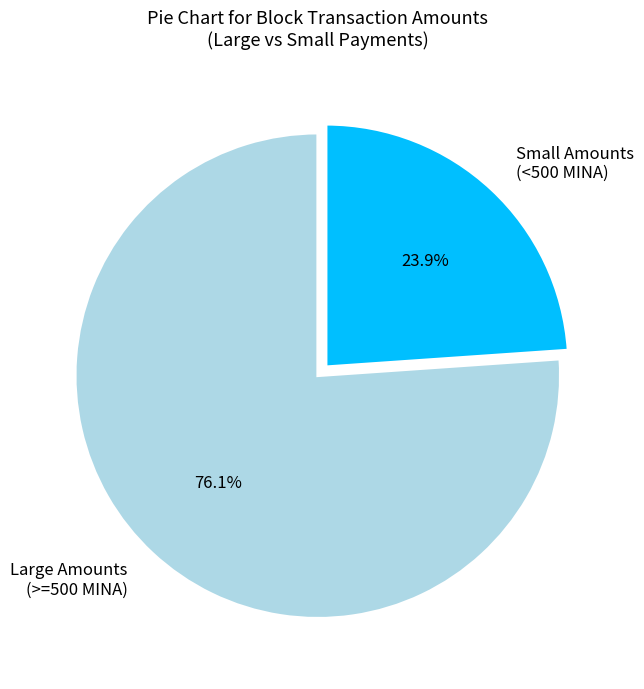

What is the smallest slice in the pie chart?

Small Amounts (<500 MINA)